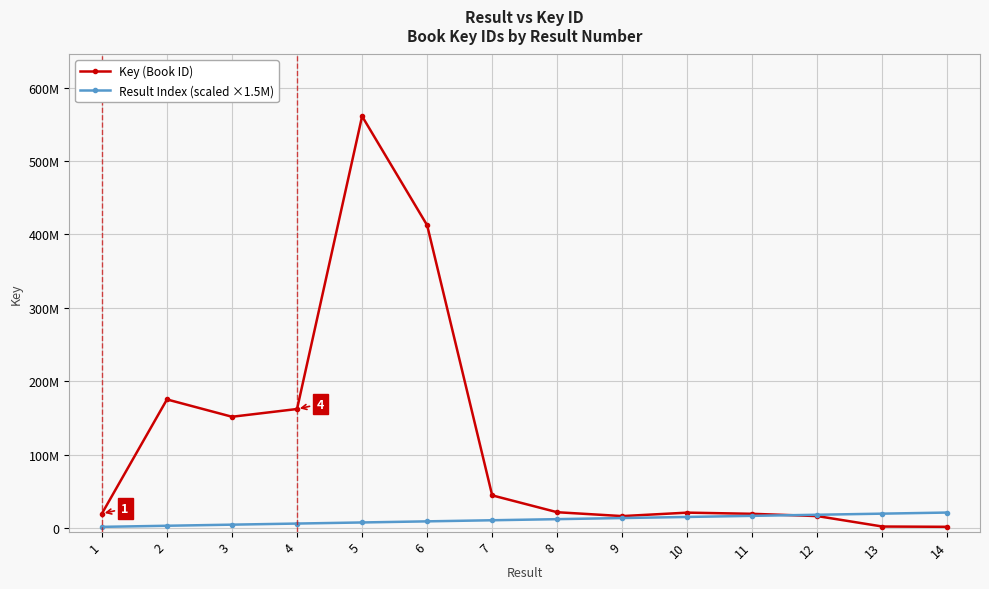

Does the chart have visible grid lines?

Yes